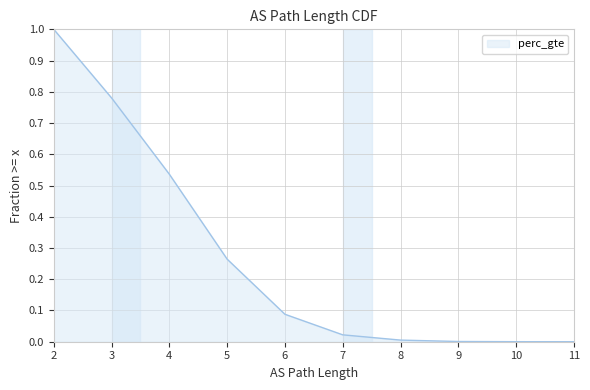

What is the maximum value shown in the chart?

1.0